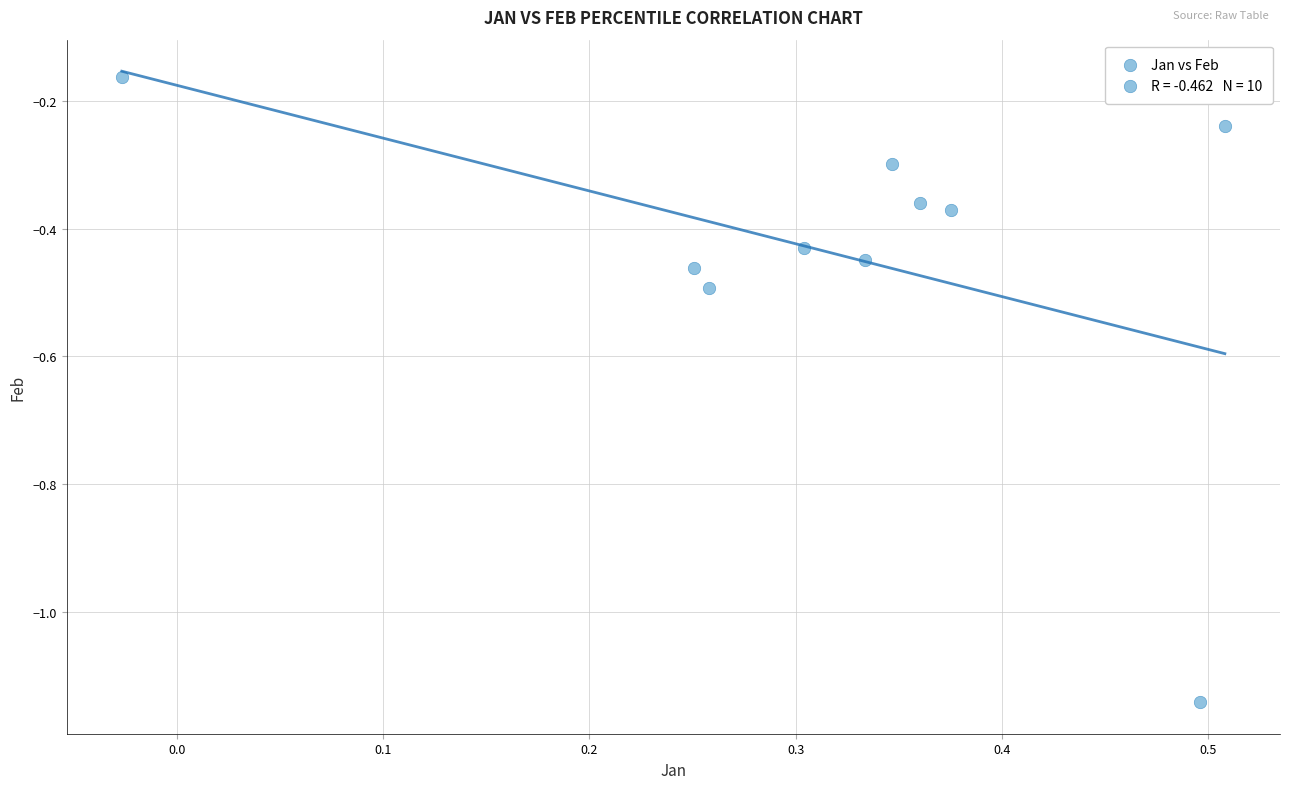

What is the average X value?

0.3